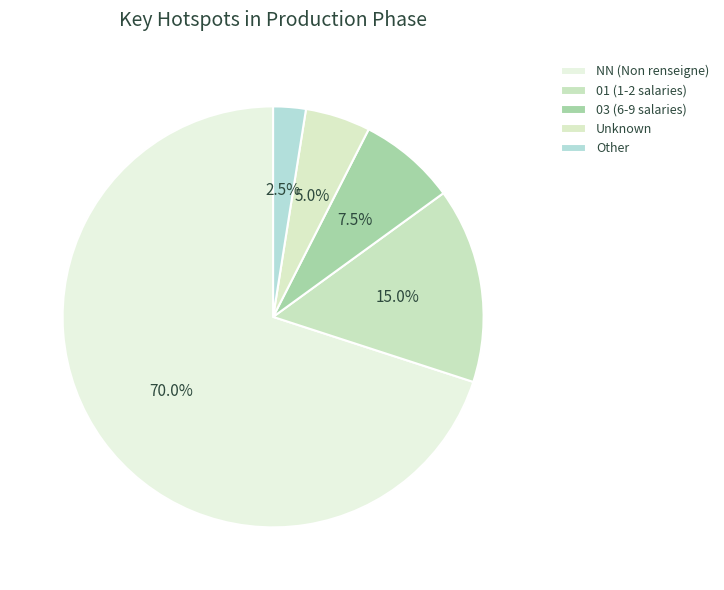

Count the number of slices in the pie.

5